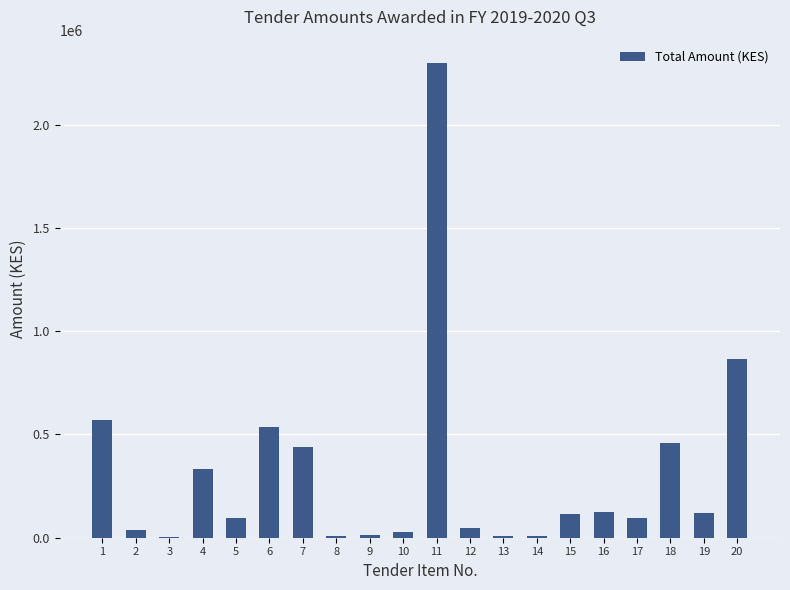

What is the sum of the values at 18 and 2?

496770.0